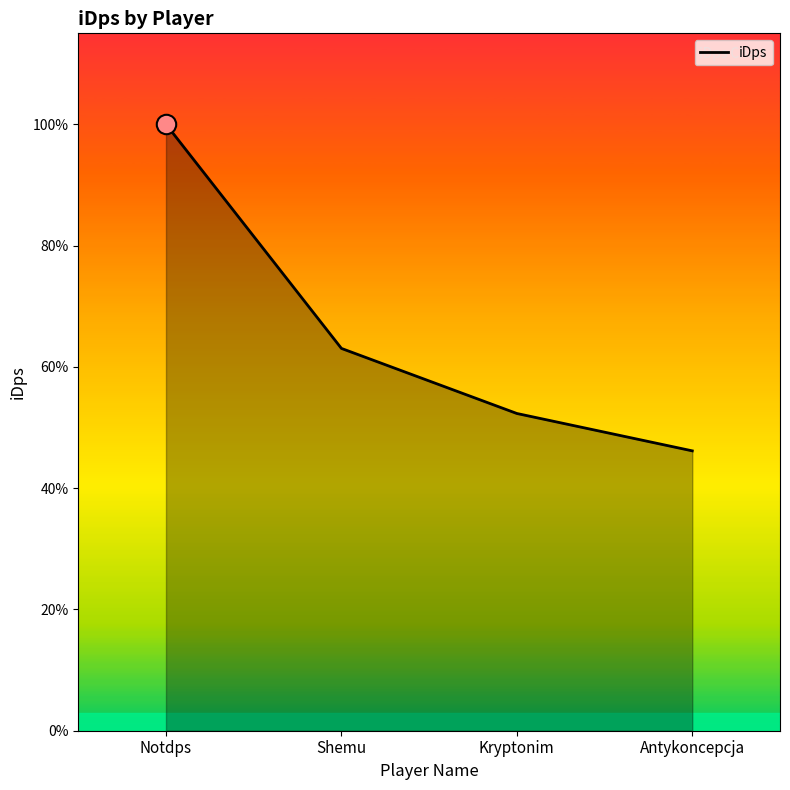

Between Kryptonim and Notdps, which is larger?

Notdps